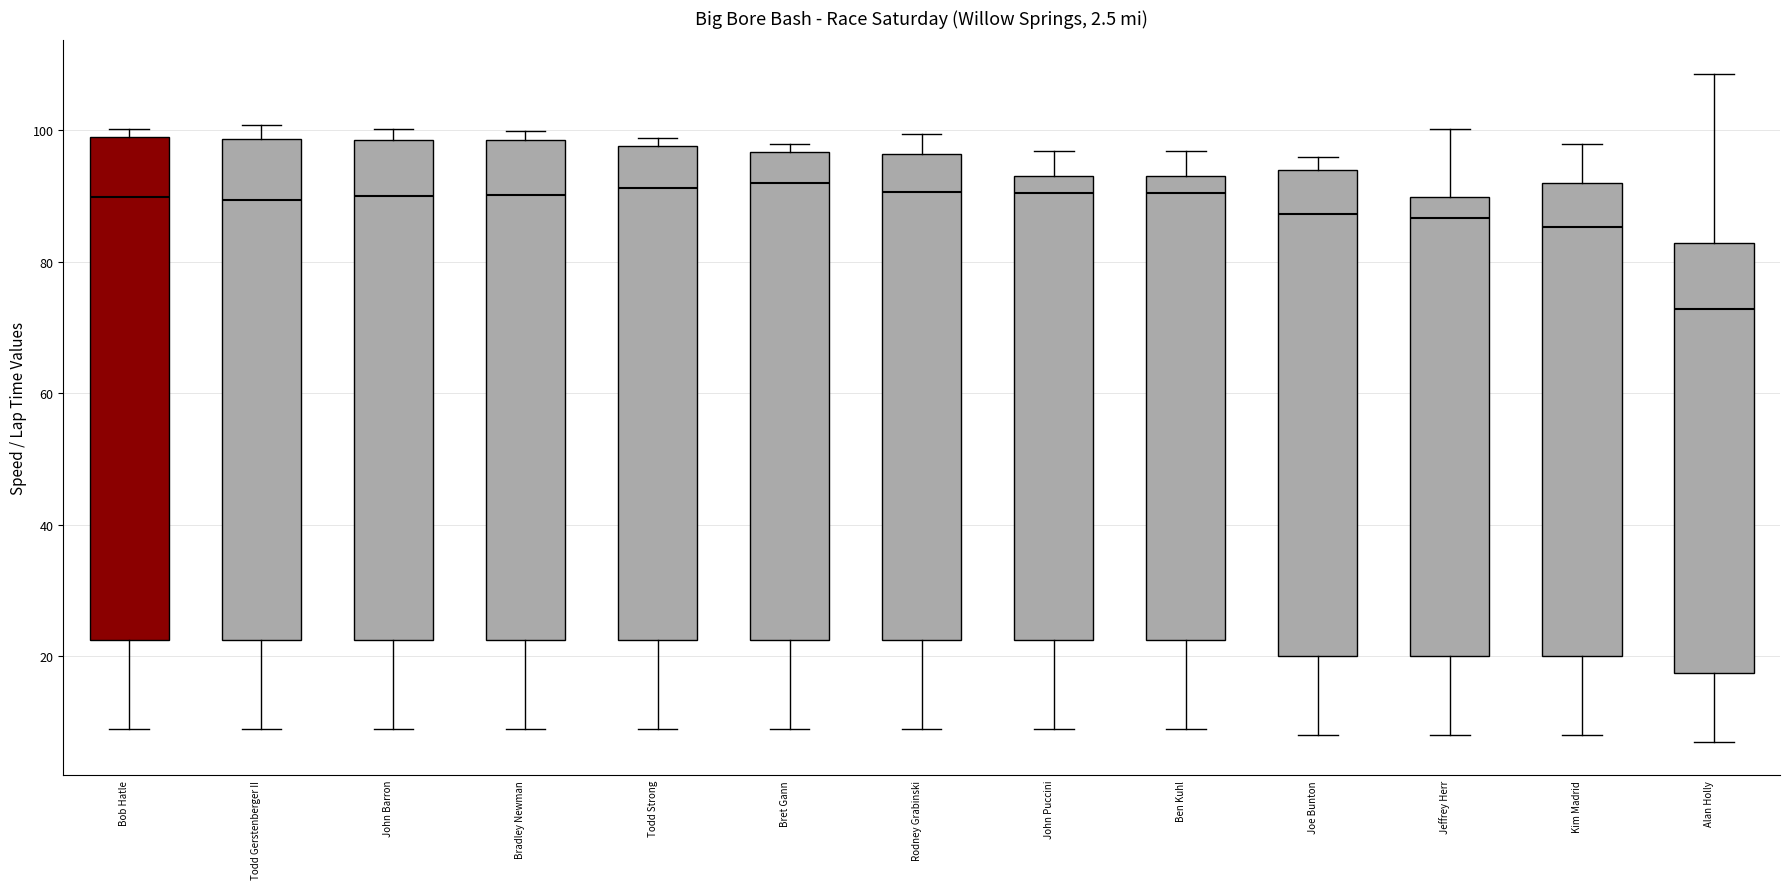

Reading left to right, read every box against the y-axis: the position of its median line, the range the box covers, and the ends of its whiskers. The values are not printed on the chart, so give them approximately, as read against the axis.

Bob Hatle: median 90, box 22 to 98, whiskers 10 to 100
Todd Gerstenberger II: median 90, box 22 to 98, whiskers 10 to 100
John Barron: median 90, box 22 to 98, whiskers 10 to 100
Bradley Newman: median 90, box 22 to 98, whiskers 10 to 100
Todd Strong: median 92, box 22 to 98, whiskers 10 to 98 (just above the box's upper edge)
Bret Gann: median 92, box 22 to 96, whiskers 10 to 98
Rodney Grabinski: median 90, box 22 to 96, whiskers 10 to 100
John Puccini: median 90, box 22 to 92, whiskers 10 to 96
Ben Kuhl: median 90, box 22 to 94, whiskers 10 to 96
Joe Bunton: median 88, box 20 to 94, whiskers 8 to 96
Jeffrey Herr: median 86, box 20 to 90, whiskers 8 to 100
Kim Madrid: median 86, box 20 to 92, whiskers 8 to 98
Alan Holly: median 72, box 18 to 82, whiskers 8 to 108